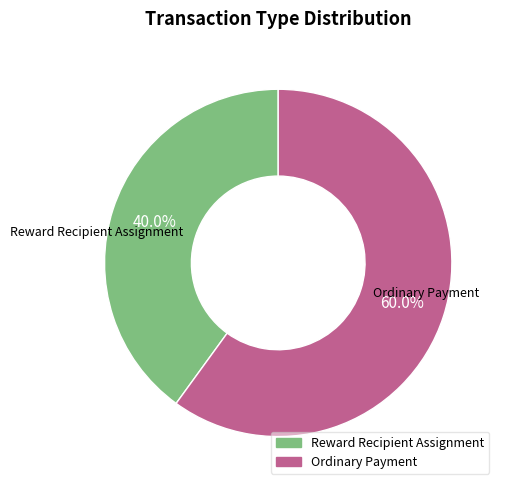

Is there any slice that represents more than half of the pie?

Yes